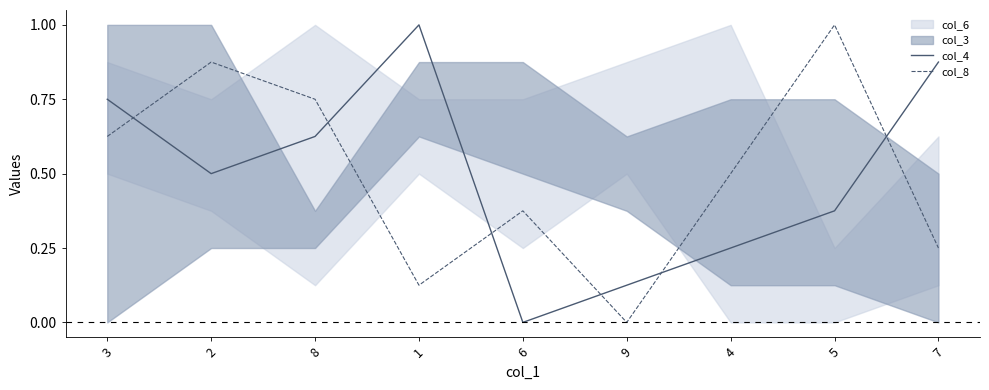

Which has a higher value, 9 or 6?

9